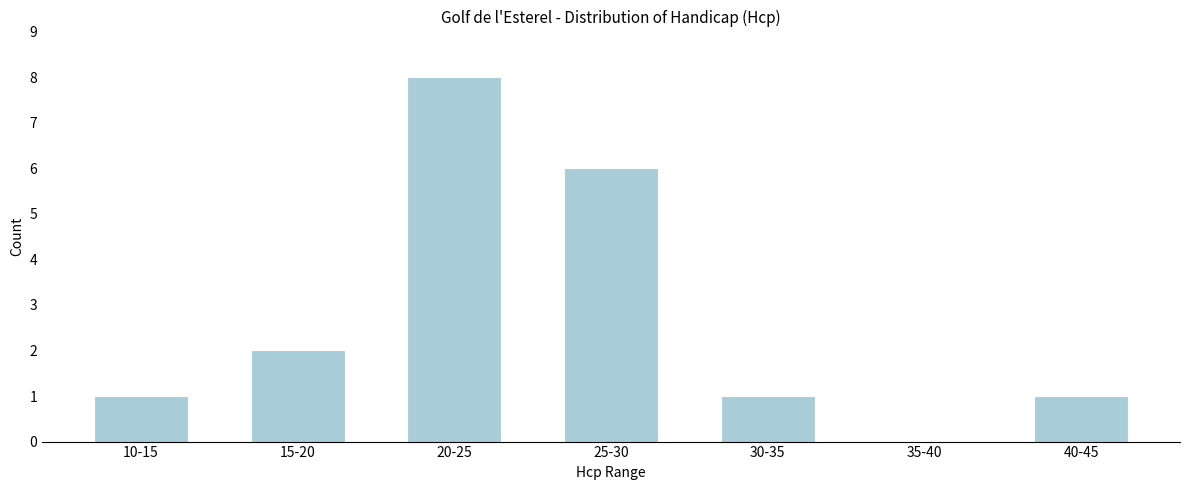

Reading left to right, transcribe all the data shown in this chart.

10-15=1	15-20=2	20-25=8	25-30=6	30-35=1	35-40=0	40-45=1